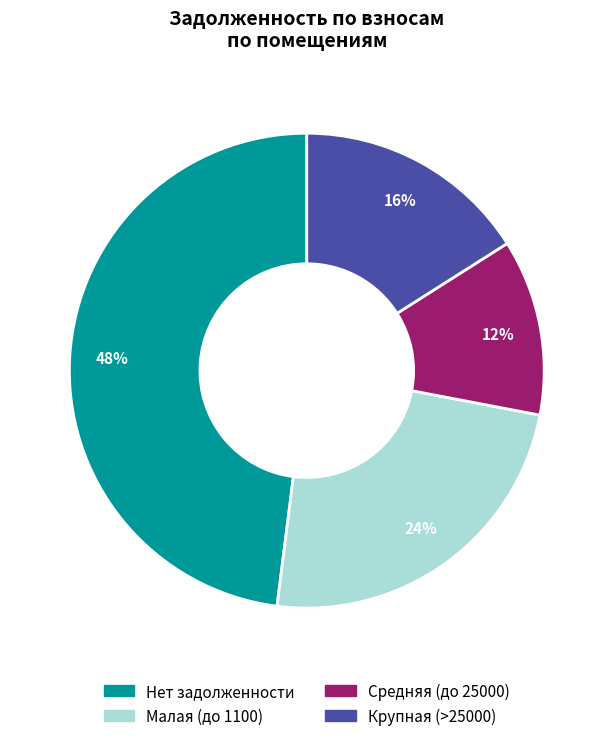

Is 18 the majority of the pie?

No